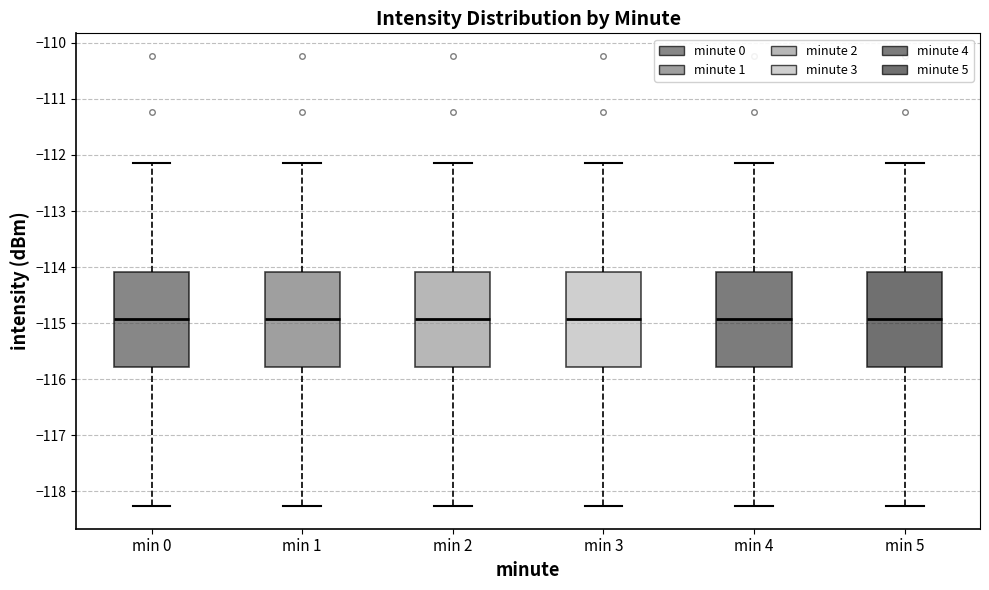

Reading left to right, read every box against the y-axis: the position of its median line, the range the box covers, and the ends of its whiskers. The values are not printed on the chart, so give them approximately, as read against the axis.

min 0: median -114.9, box -115.8 to -114.1, whiskers -118.3 to -112.1
min 1: median -114.9, box -115.8 to -114.1, whiskers -118.3 to -112.1
min 2: median -114.9, box -115.8 to -114.1, whiskers -118.3 to -112.1
min 3: median -114.9, box -115.8 to -114.1, whiskers -118.3 to -112.1
min 4: median -114.9, box -115.8 to -114.1, whiskers -118.3 to -112.1
min 5: median -114.9, box -115.8 to -114.1, whiskers -118.3 to -112.1